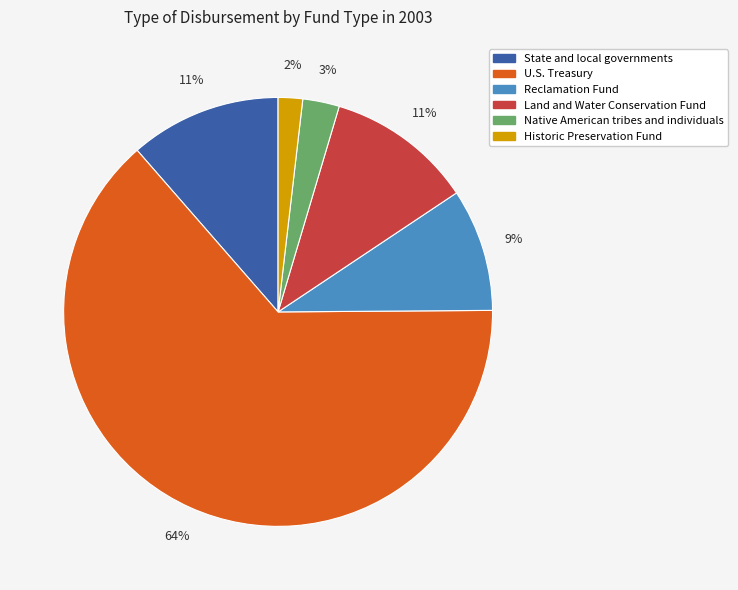

Which has a higher value, State and local governments or U.S. Treasury?

U.S. Treasury